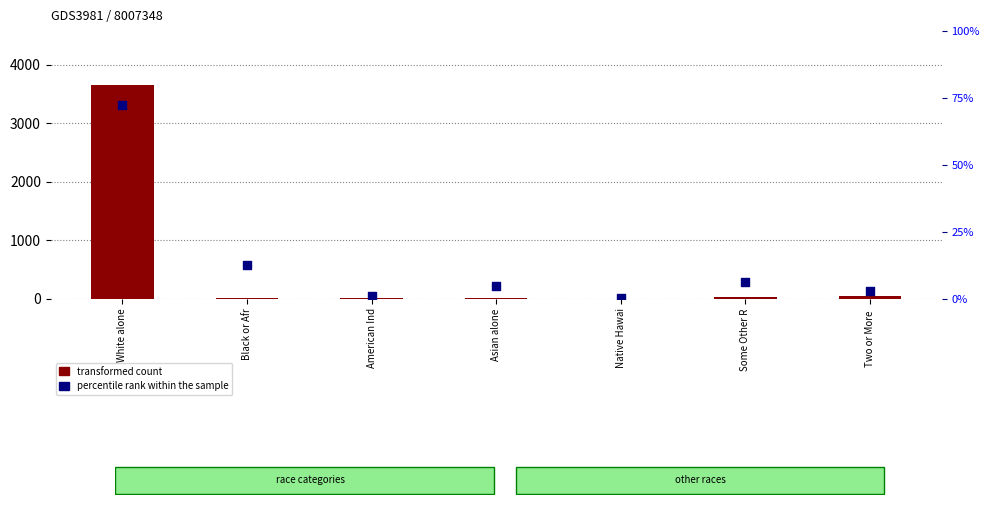

Which series contains the highest Y value?

transformed count